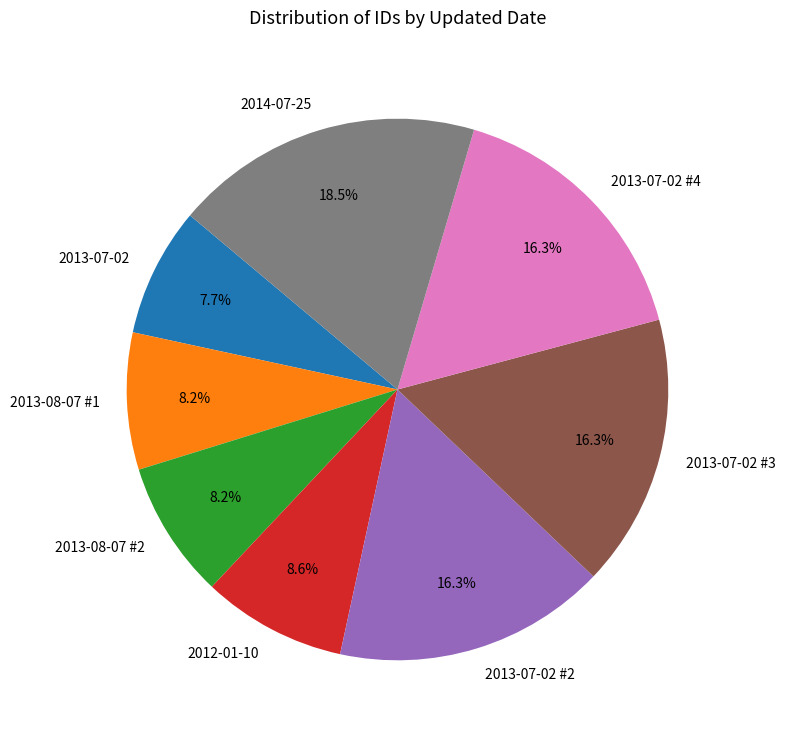

Approximately how many times larger is the value at 2012-01-10 compared to 2014-07-25?

0.5